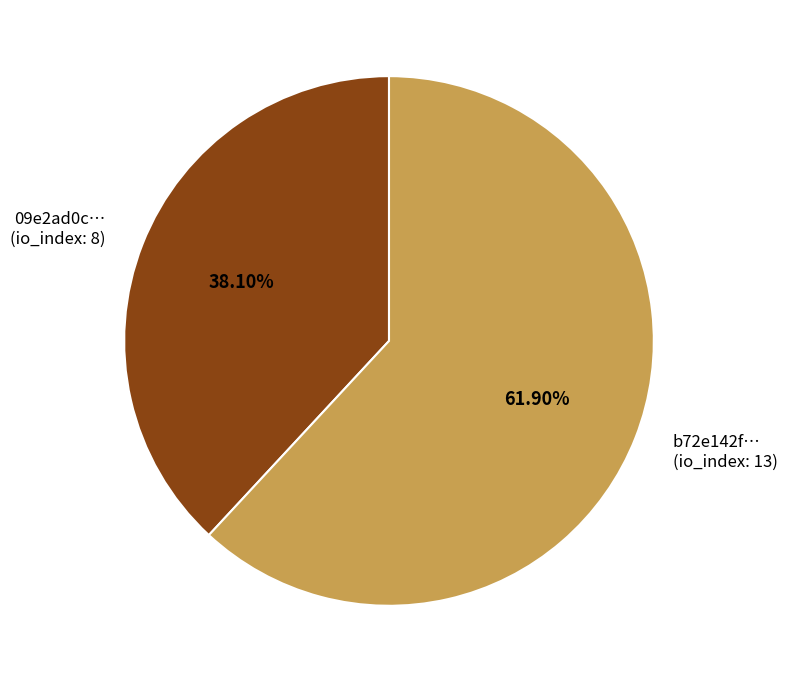

Between 09e2ad0c… (io_index: 8) and b72e142f… (io_index: 13), which is larger?

b72e142f… (io_index: 13)